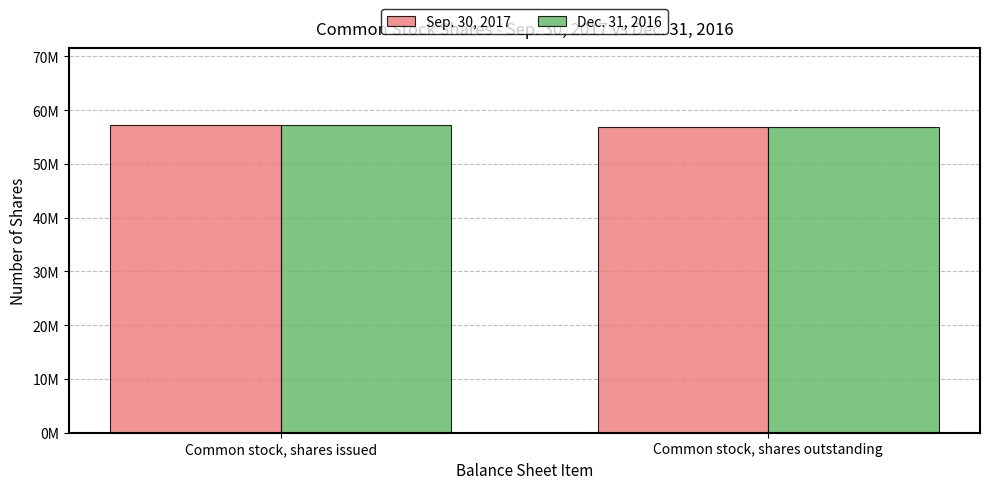

What is the highest value of the Dec. 31, 2016 series?

57200000